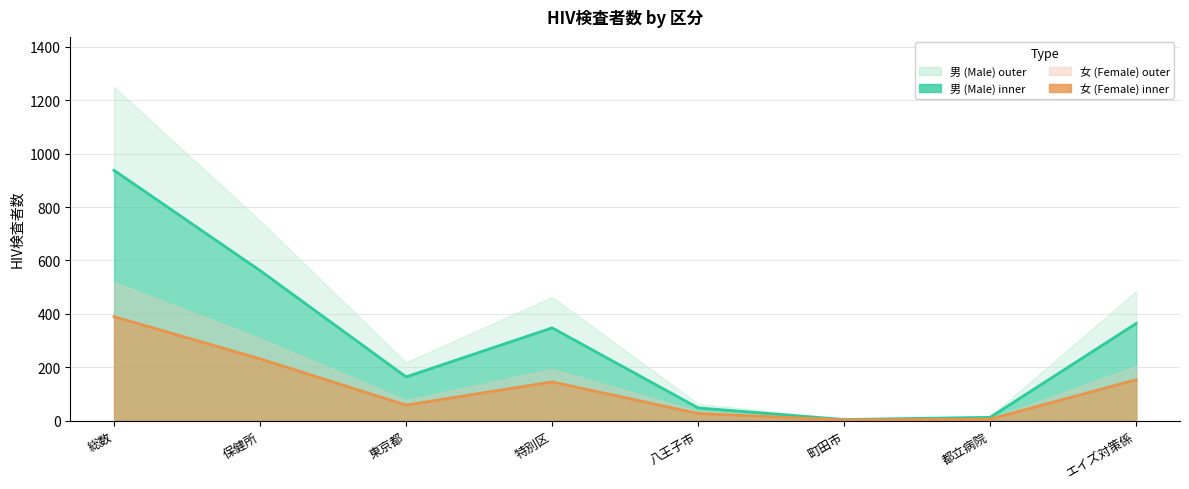

What is the difference between the second highest and second lowest values in the 男 (Male) series?

549.8